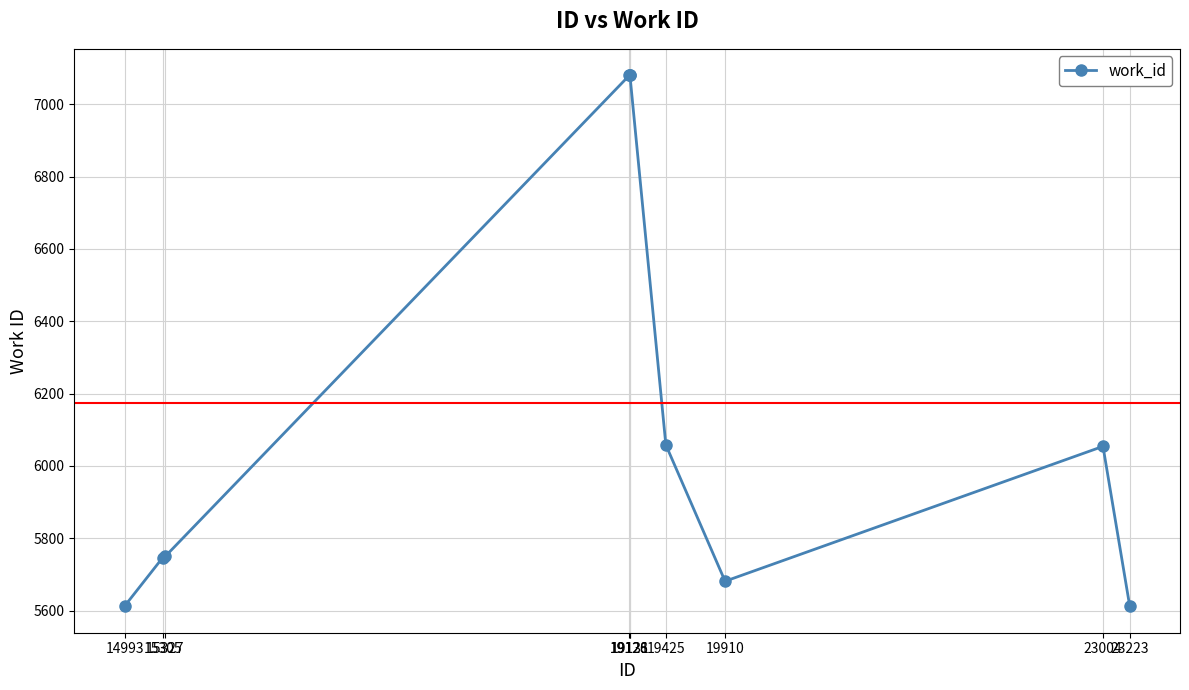

How many series are shown in this chart?

1